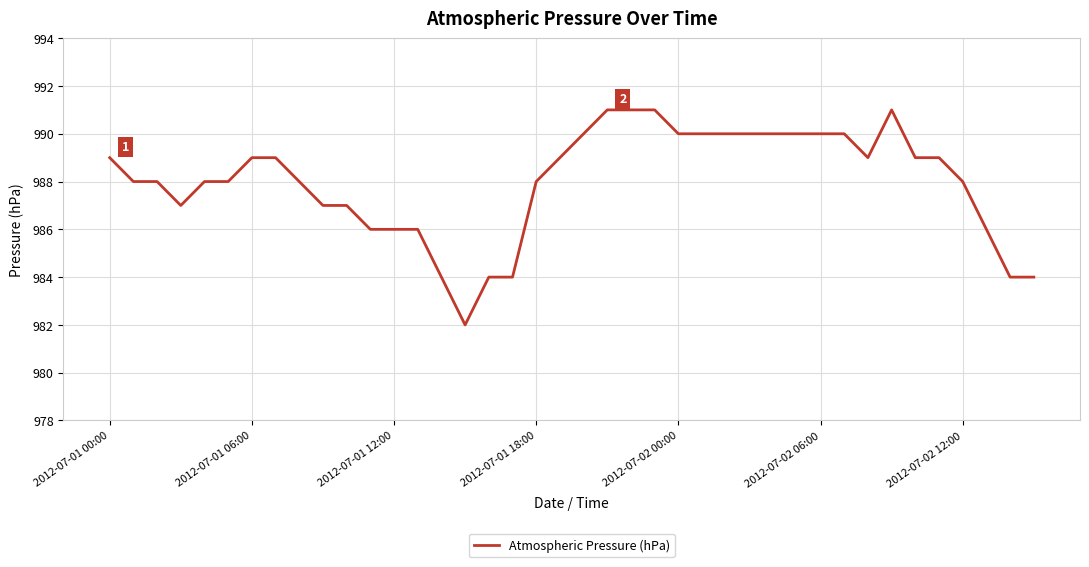

What is the difference between the maximum and minimum values?

9